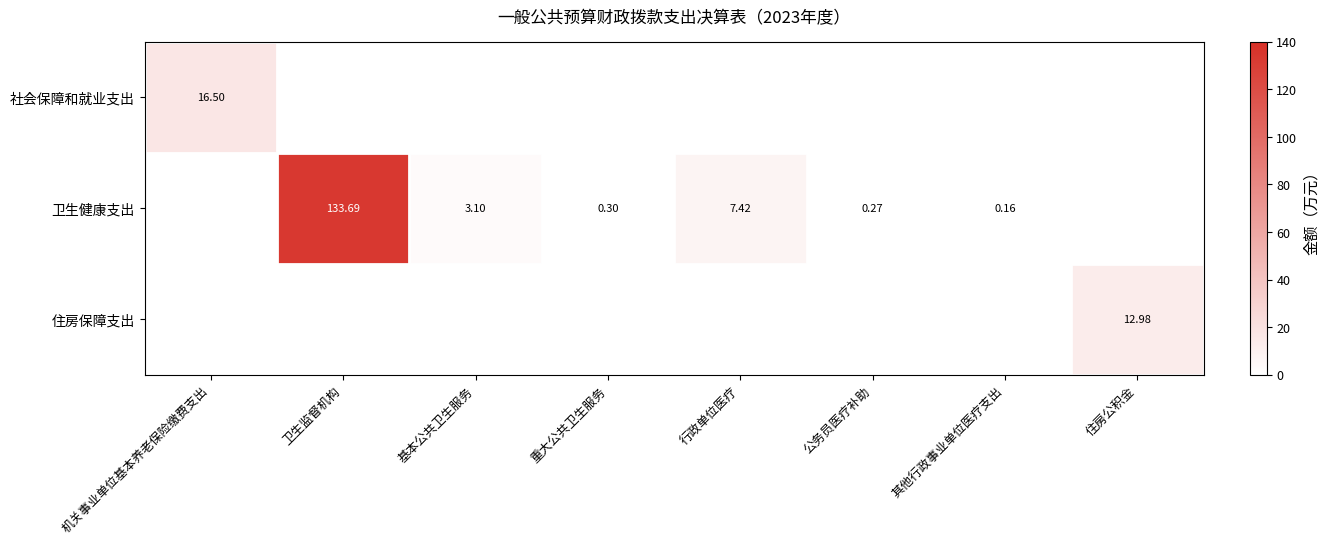

At which label is 卫生健康支出 closest to 66?

行政单位医疗